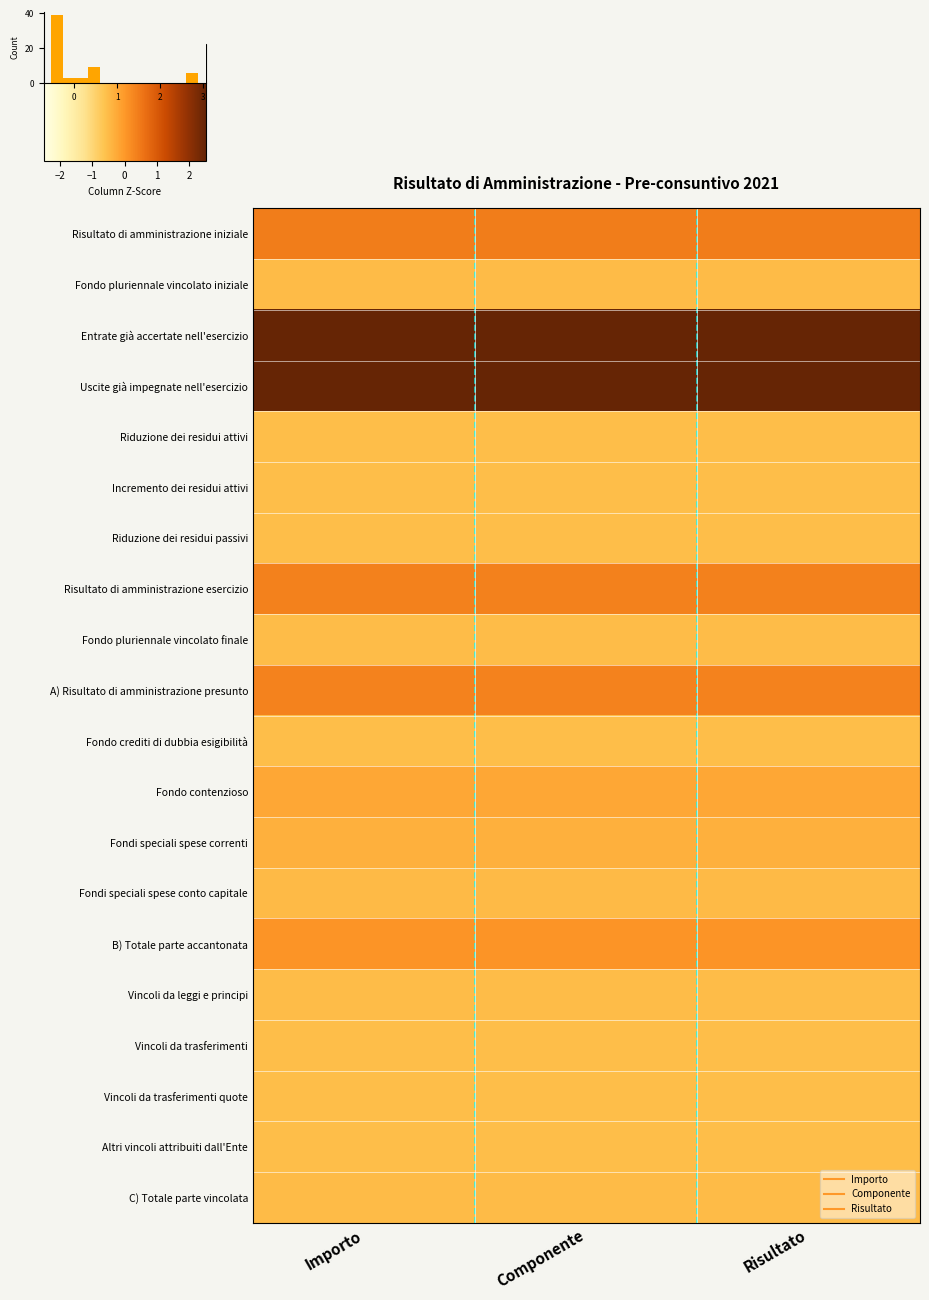

The value of C) Totale parte vincolata at Risultato is -0.5. True or false?

True